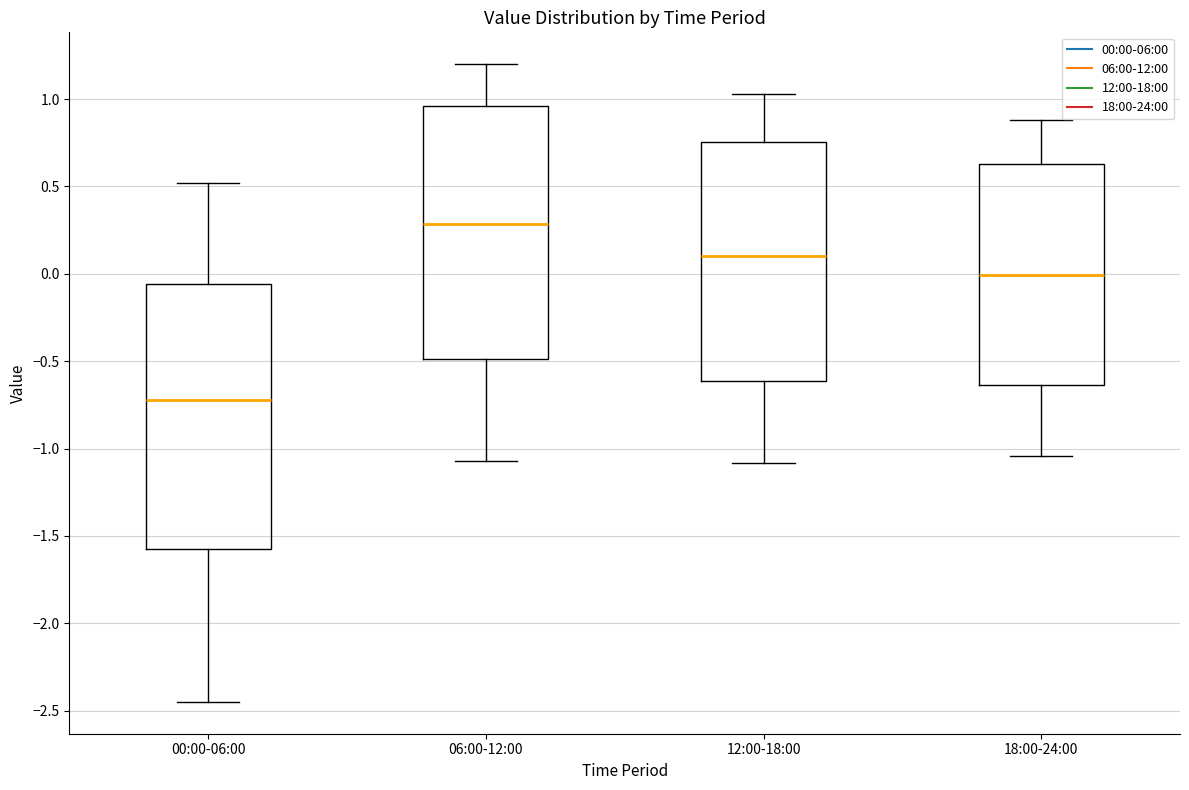

Where is the lower edge of the box for 12:00-18:00 on the y-axis? The values are not printed on the chart, so give them approximately, as read against the axis.

-0.60